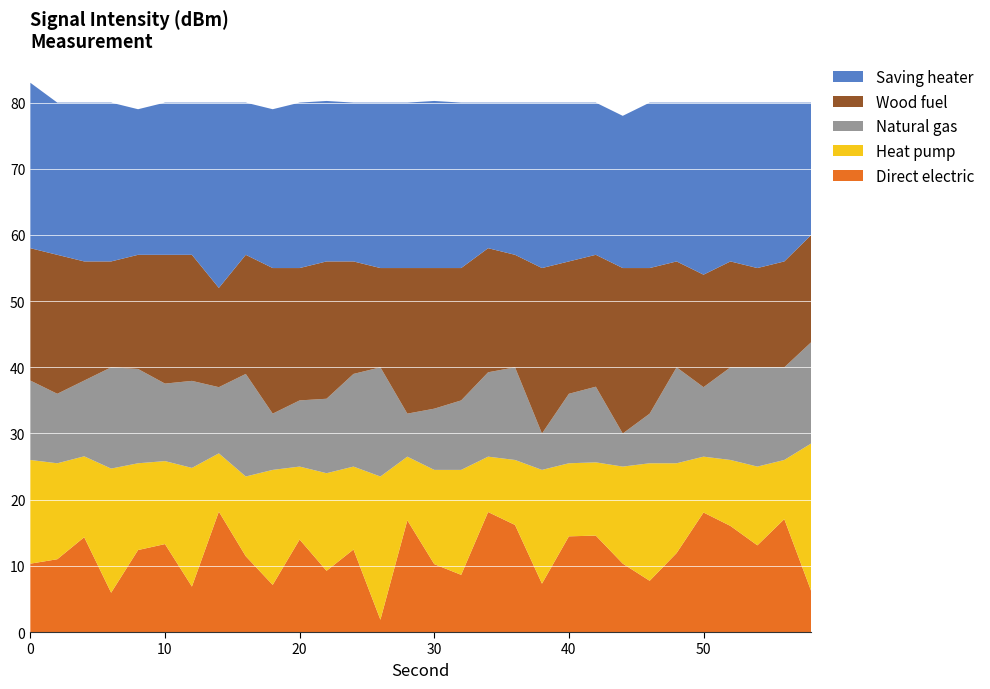

Reading left to right, extract all data points from this chart.

intensity_band1: 10.3	11.0	14.3	5.9	12.4	13.3	6.9	18.2	11.4	7.1	14.0	9.2	12.5	1.9	16.9	10.3	8.6	18.1	16.2	7.3	14.5	14.6	10.3	7.7	11.9	18.1	16.0	13.1	17.1	6.2
intensity_band2: 15.7	14.5	12.2	18.8	13.1	12.5	17.9	8.8	12.1	17.4	11.0	14.8	12.5	21.6	9.6	14.2	15.9	8.4	9.8	17.2	11.0	11.1	14.7	17.8	13.6	8.4	10.0	11.9	8.9	22.3
intensity_band3: 12.0	10.5	11.4	15.3	14.2	11.7	13.2	10.0	15.5	8.5	10.0	11.2	14.0	16.5	6.5	9.2	10.5	12.8	14.0	5.5	10.5	11.4	5.0	7.5	14.5	10.5	14.0	15.0	14.0	15.3
intensity_band4: 20.0	21.0	18.0	16.0	17.2	19.5	19.1	15.0	18.0	22.0	20.0	20.8	17.0	15.0	22.0	21.2	20.0	18.8	17.0	25.0	20.0	19.9	25.0	22.0	16.0	17.0	16.0	15.0	16.0	16.2
intensity_band5: 25.0	23.0	24.0	24.0	22.0	23.0	23.0	28.0	23.0	24.0	25.0	24.2	24.0	25.0	25.0	25.2	25.0	22.0	23.0	25.0	24.0	23.0	23.0	25.0	24.0	26.0	24.0	25.0	24.0	20.0